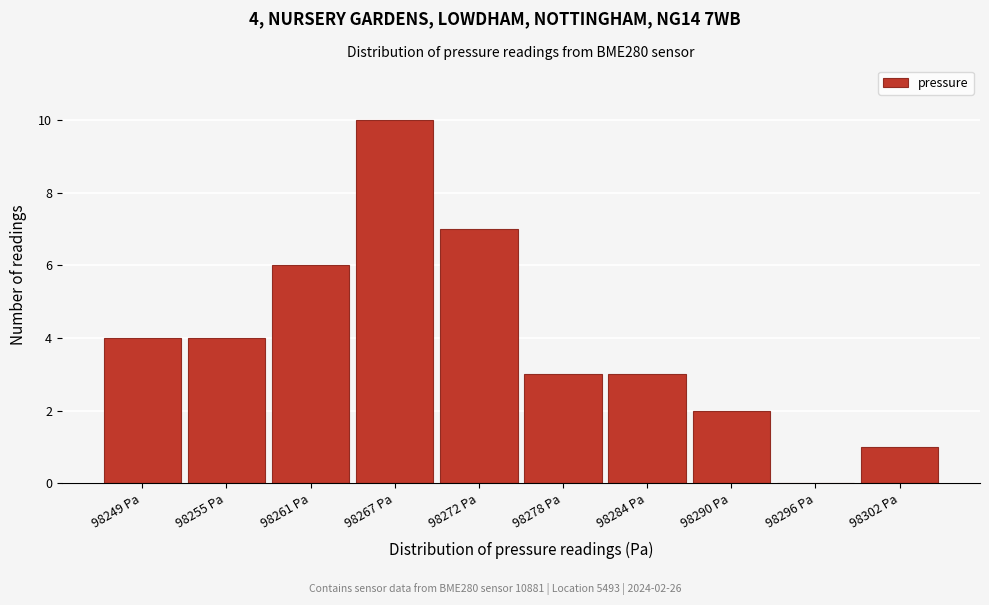

Reading left to right, what are all the values shown in this chart?

98249 Pa=4	98255 Pa=4	98261 Pa=6	98267 Pa=10	98272 Pa=7	98278 Pa=3	98284 Pa=3	98290 Pa=2	98296 Pa=0	98302 Pa=1